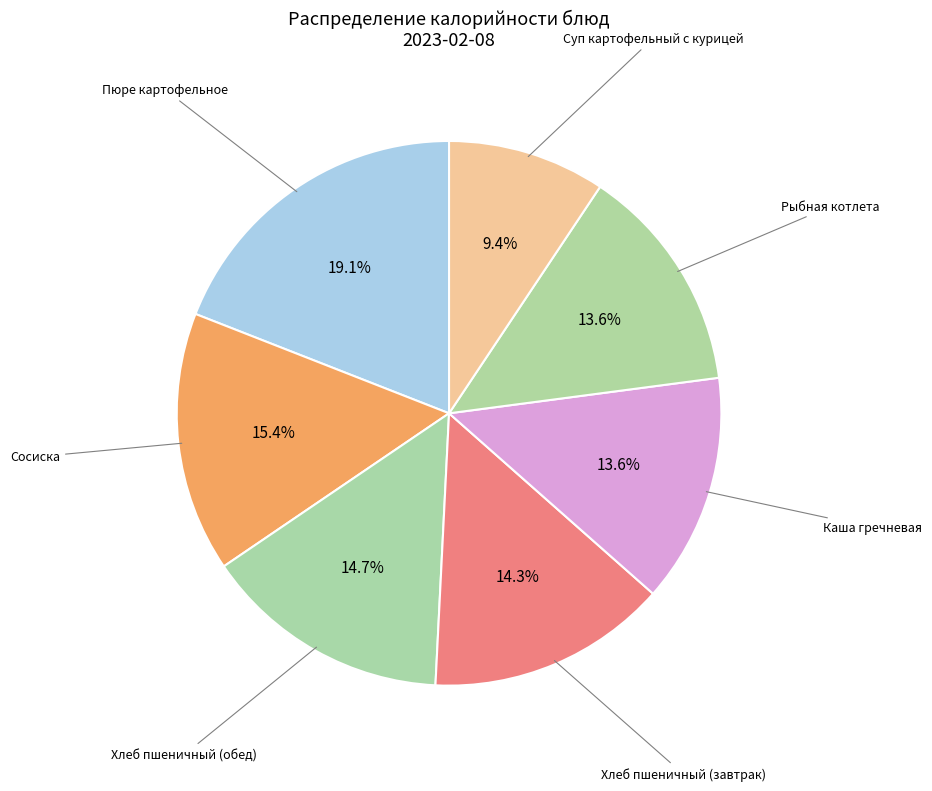

Is it true that Каша гречневая is 23% of the pie?

False